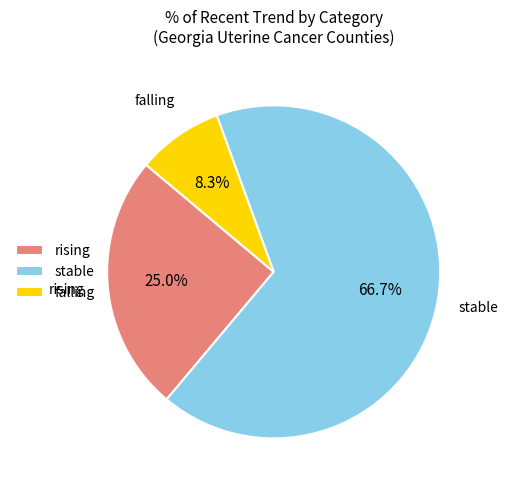

Rank the categories by value from lowest to highest.

falling, rising, stable